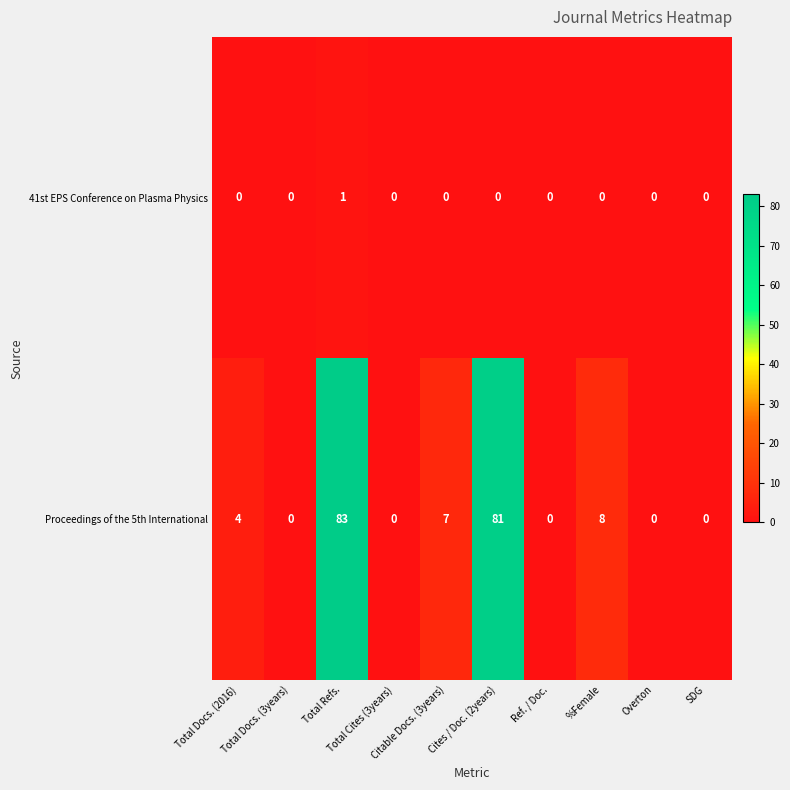

Rank the series by their maximum value, from lowest to highest.

41st EPS Conference on Plasma Physics, Proceedings of the 5th International